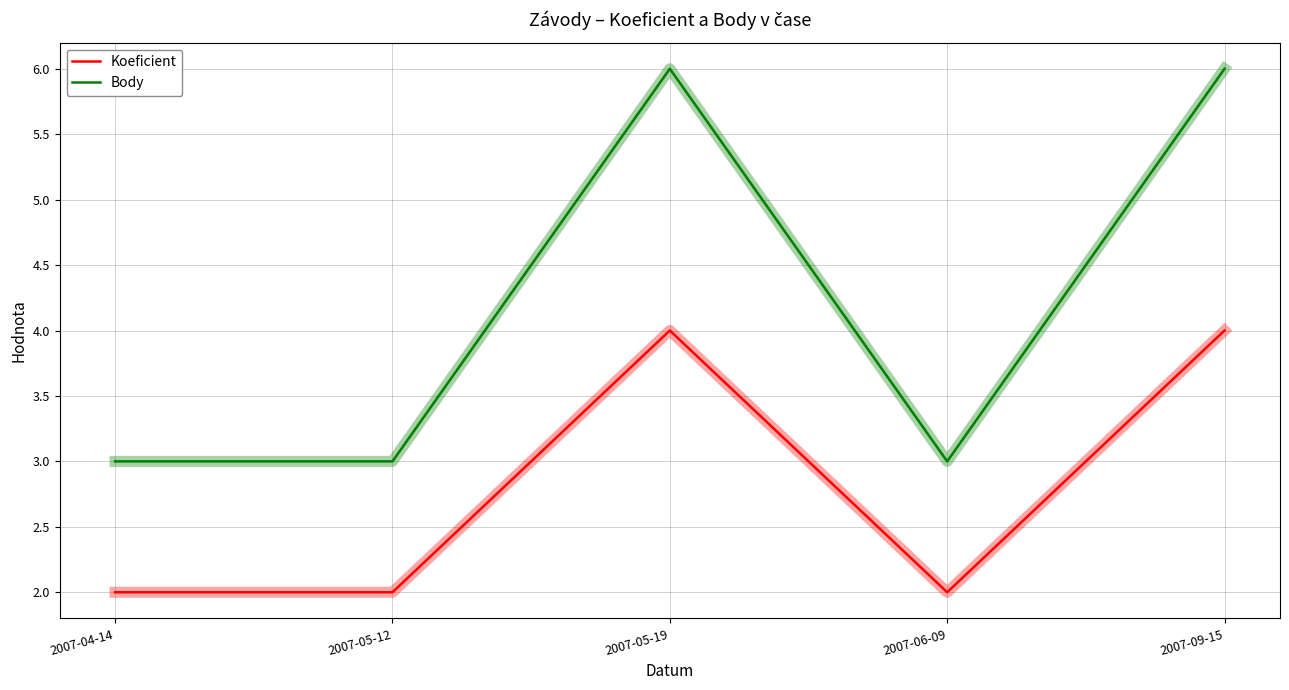

Rank the series by their maximum value, from highest to lowest.

Body, Koeficient